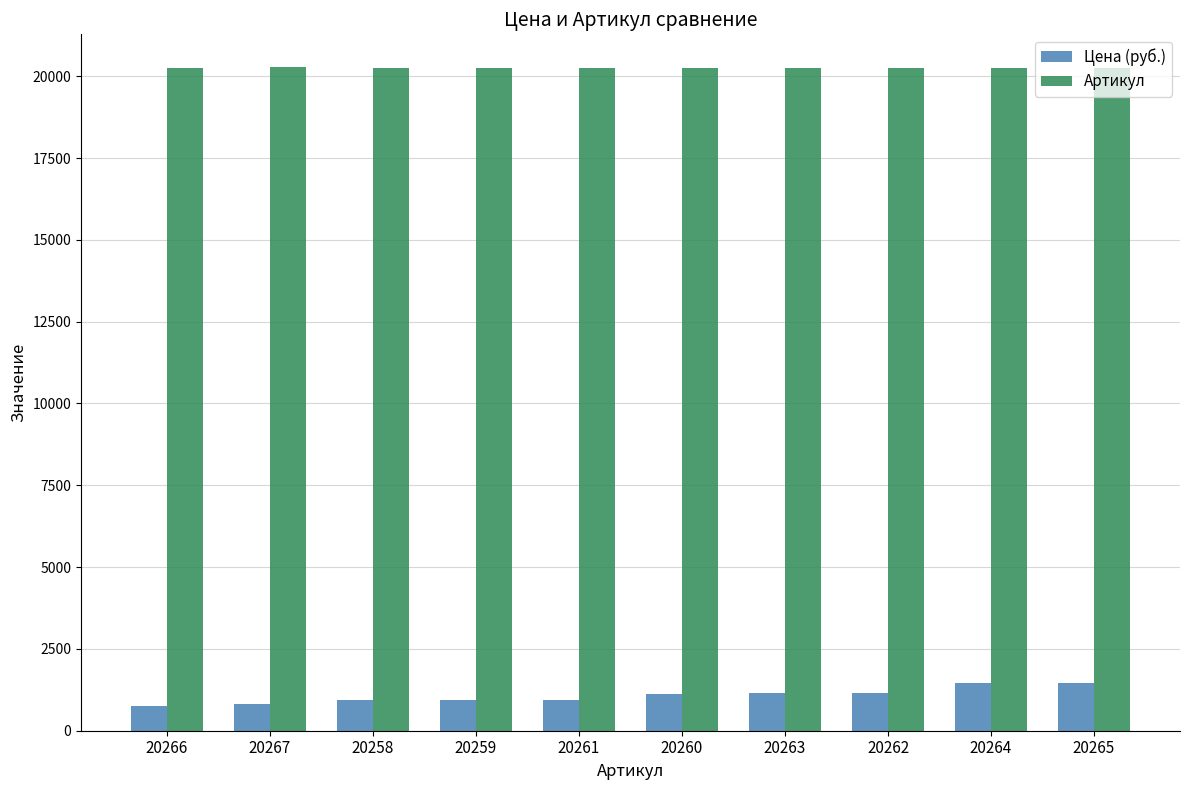

The Цена (руб.) series shows 1450 at 20265. True or false?

True